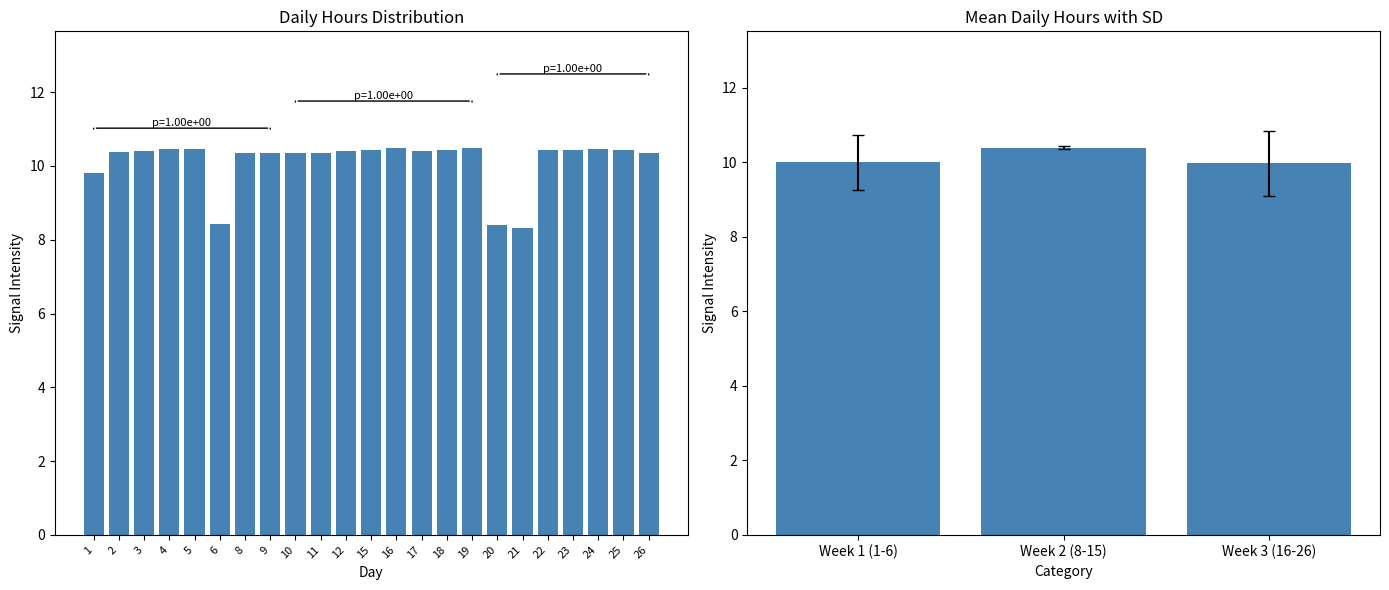

Reading left to right, extract all data points from this chart.

1=9.8	2=10.4	3=10.4	4=10.5	5=10.5	6=8.4	8=10.3	9=10.4	10=10.4	11=10.3	12=10.4	15=10.4	16=10.5	17=10.4	18=10.4	19=10.5	20=8.4	21=8.3	22=10.4	23=10.4	24=10.4	25=10.4	26=10.3